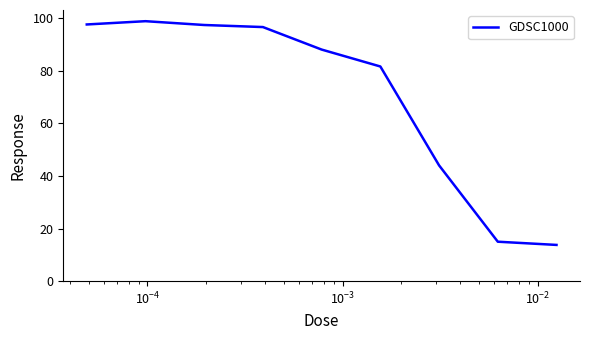

What is the minimum value shown in the chart?

13.8